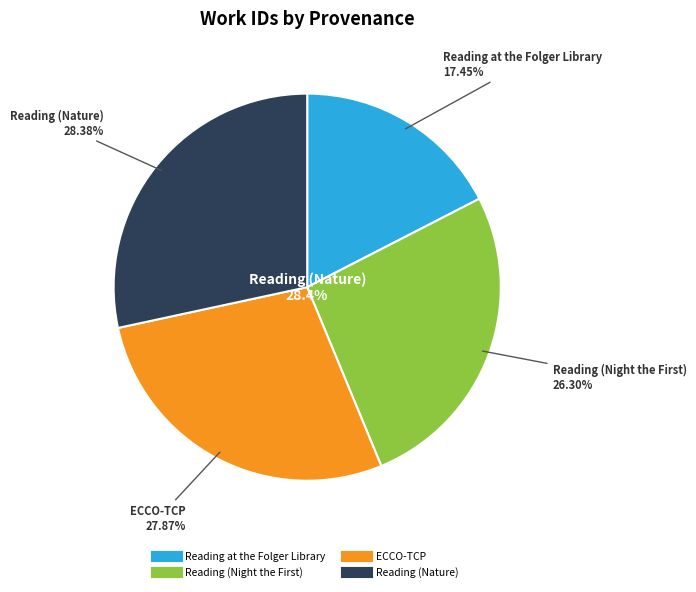

How many slices are in this pie chart?

4